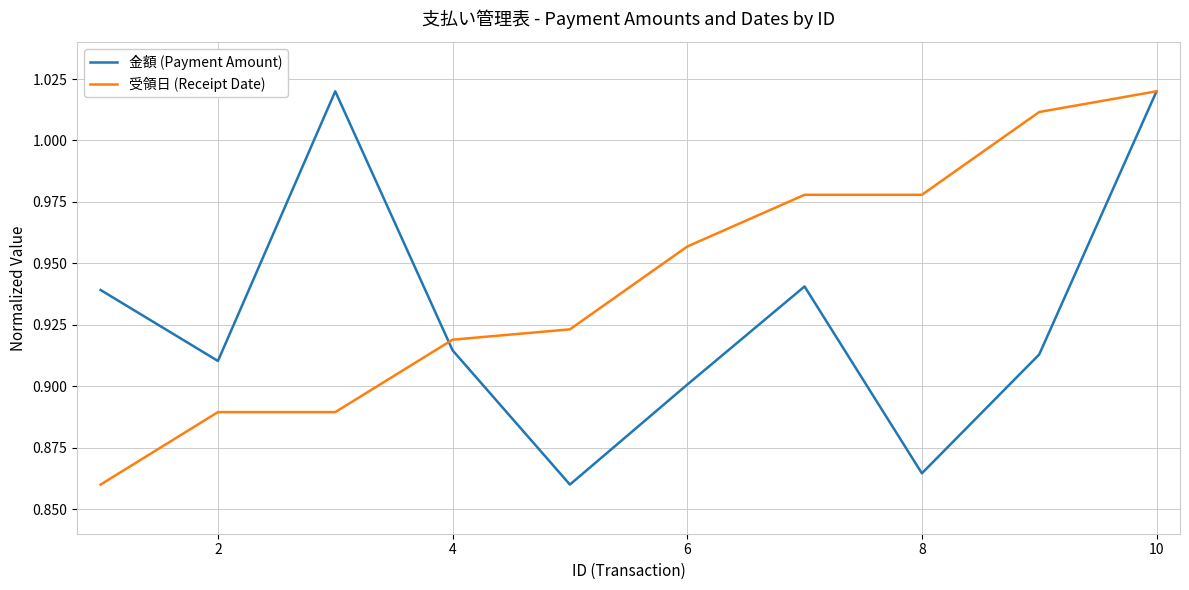

Which series has the largest total across all categories?

受領日 (Receipt Date)